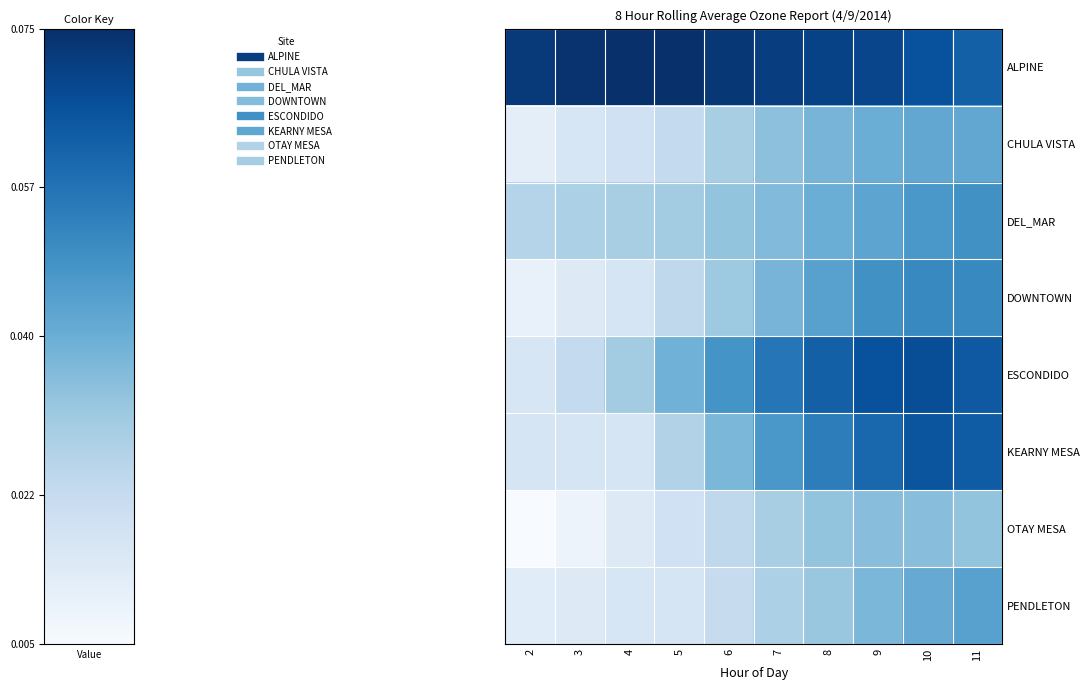

What is the difference between the highest and lowest values at 3?

0.1